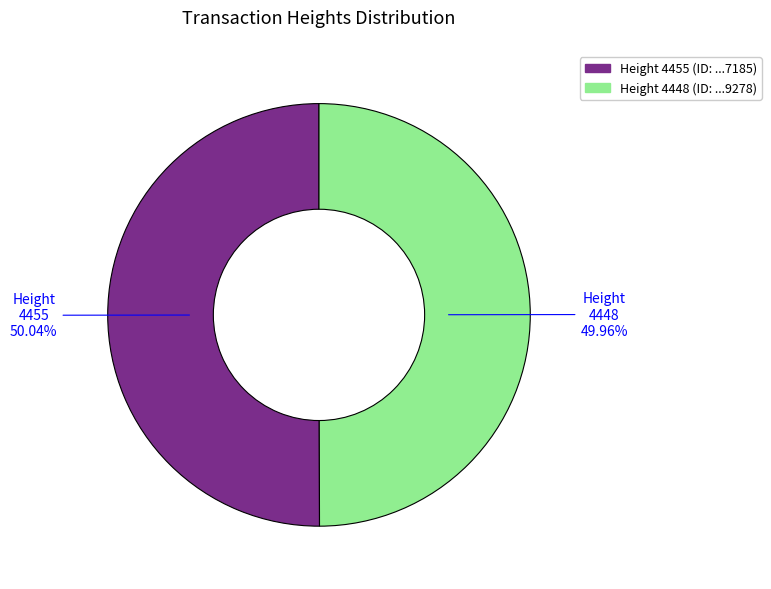

Does any single category account for the majority?

Yes